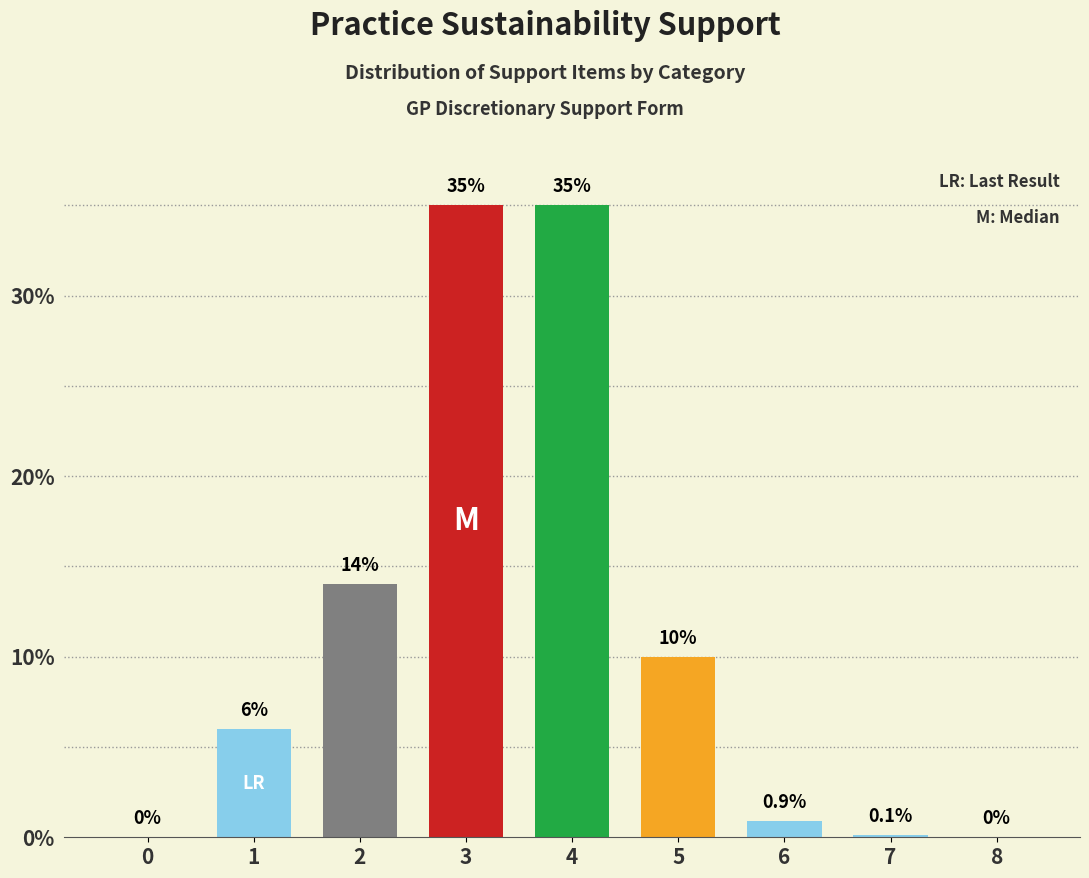

Between 4 and 1, which is larger?

4